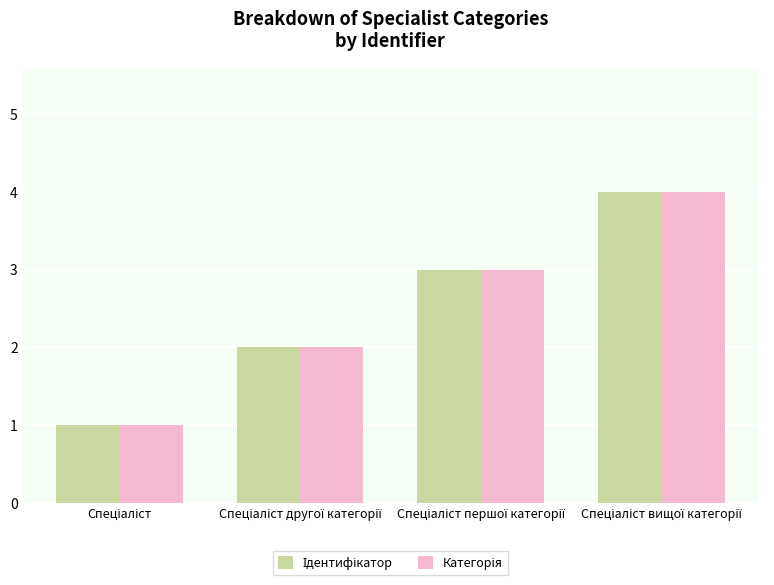

What is the maximum value shown in the chart?

4